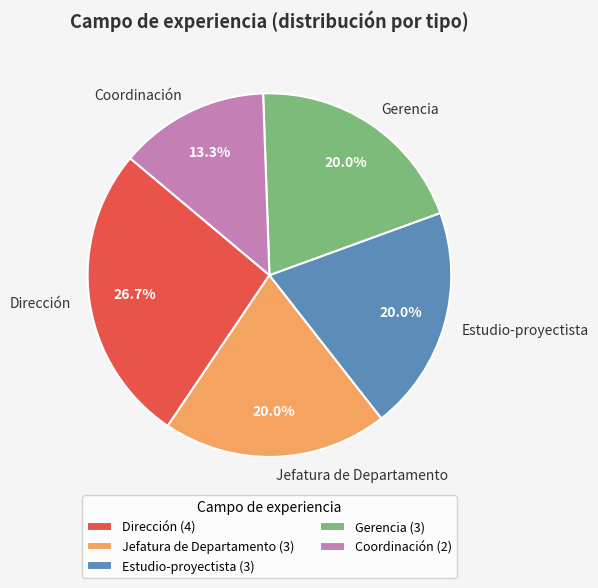

Does any single category account for the majority?

No